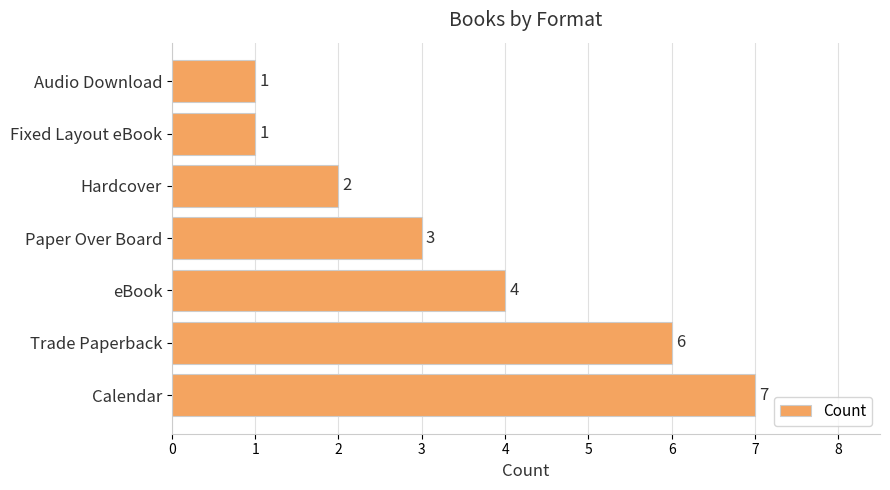

What is the change in value from Trade Paperback to Paper Over Board?

-3